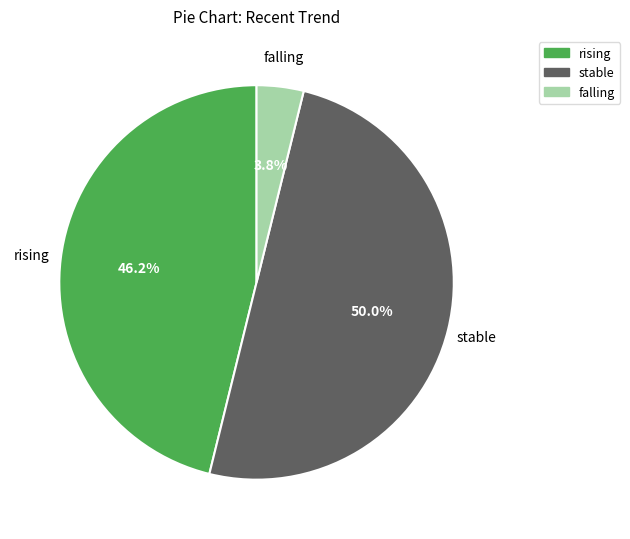

To the nearest percent, what is the difference between the falling and stable slice percentages?

46%